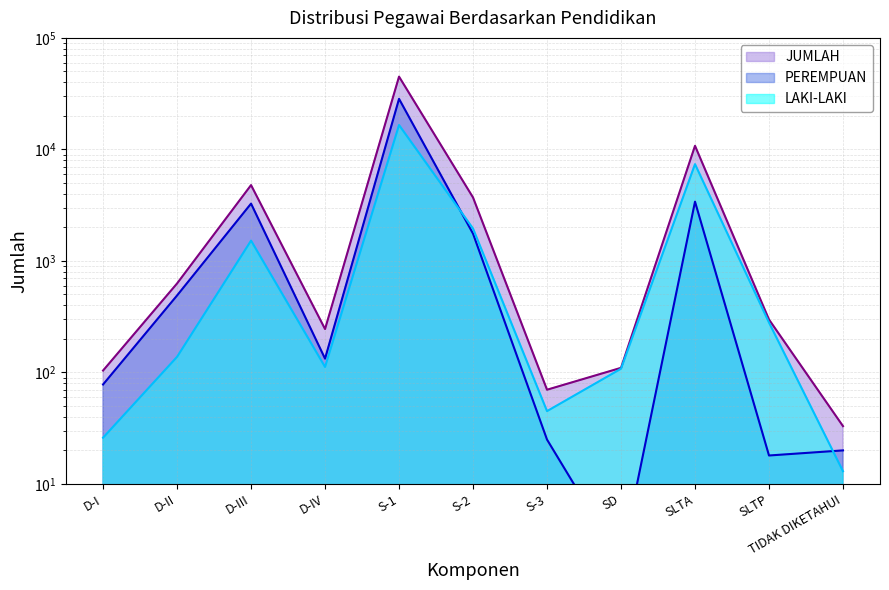

What is the difference between the maximum and minimum values in the PEREMPUAN series?

28398